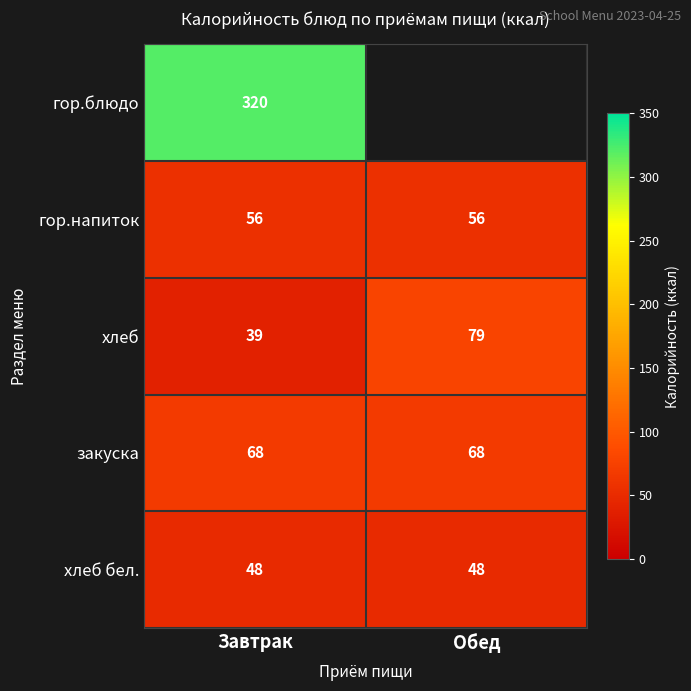

What is the total value across all series at Завтрак?

531